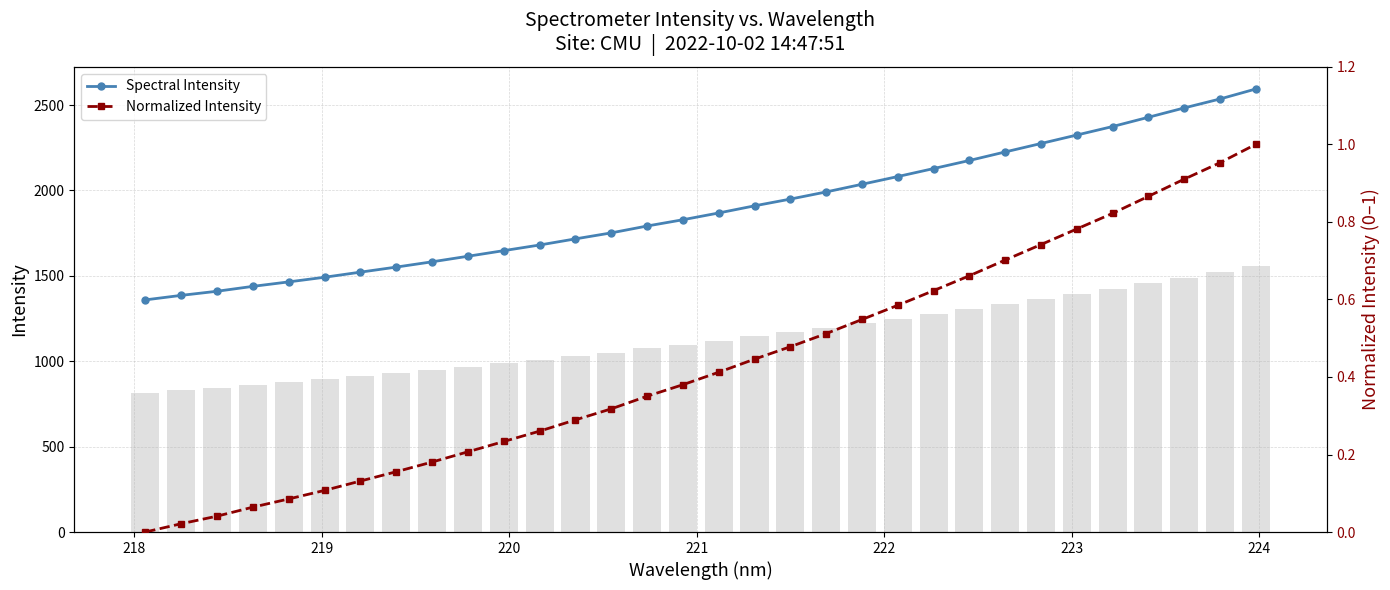

Reading left to right, transcribe all the data shown in this chart.

Spectral Intensity: 1359.1	1385.5	1409.6	1438.3	1464.4	1491.6	1521.5	1551.1	1582.0	1614.6	1647.4	1680.4	1716.3	1751.4	1791.6	1828.3	1868.0	1909.7	1949.2	1991.1	2035.9	2081.2	2127.9	2175.2	2225.3	2274.6	2324.2	2373.9	2428.1	2482.7	2535.2	2593.6
Normalized Intensity: 0.0	0.0	0.0	0.1	0.1	0.1	0.1	0.2	0.2	0.2	0.2	0.3	0.3	0.3	0.4	0.4	0.4	0.4	0.5	0.5	0.5	0.6	0.6	0.7	0.7	0.7	0.8	0.8	0.9	0.9	1.0	1.0